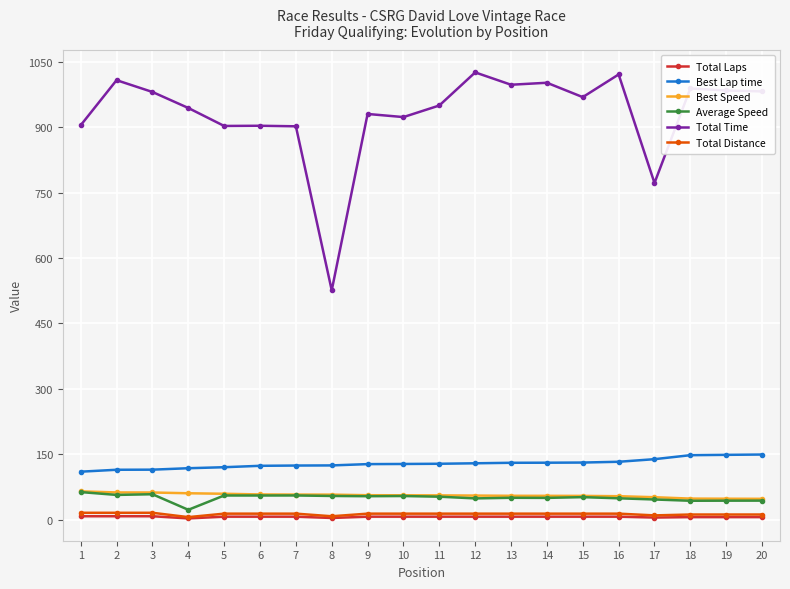

What is the sum of the Total Distance values at 18 and 5?

25.9